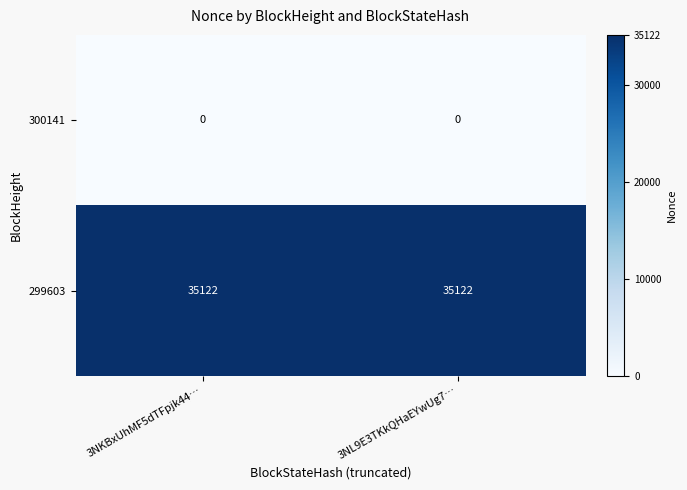

Is the value of 300141 at 3NL9E3TKkQHaEYwUg7… greater than the value of 299603 at 3NKBxUhMF5dTFpjk44…?

No